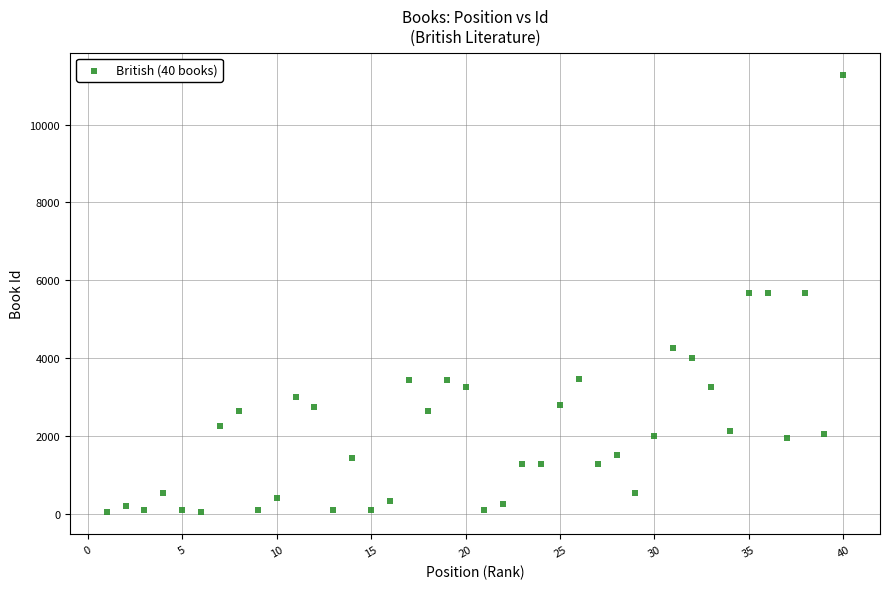

What is the range of X values (max minus min)?

39